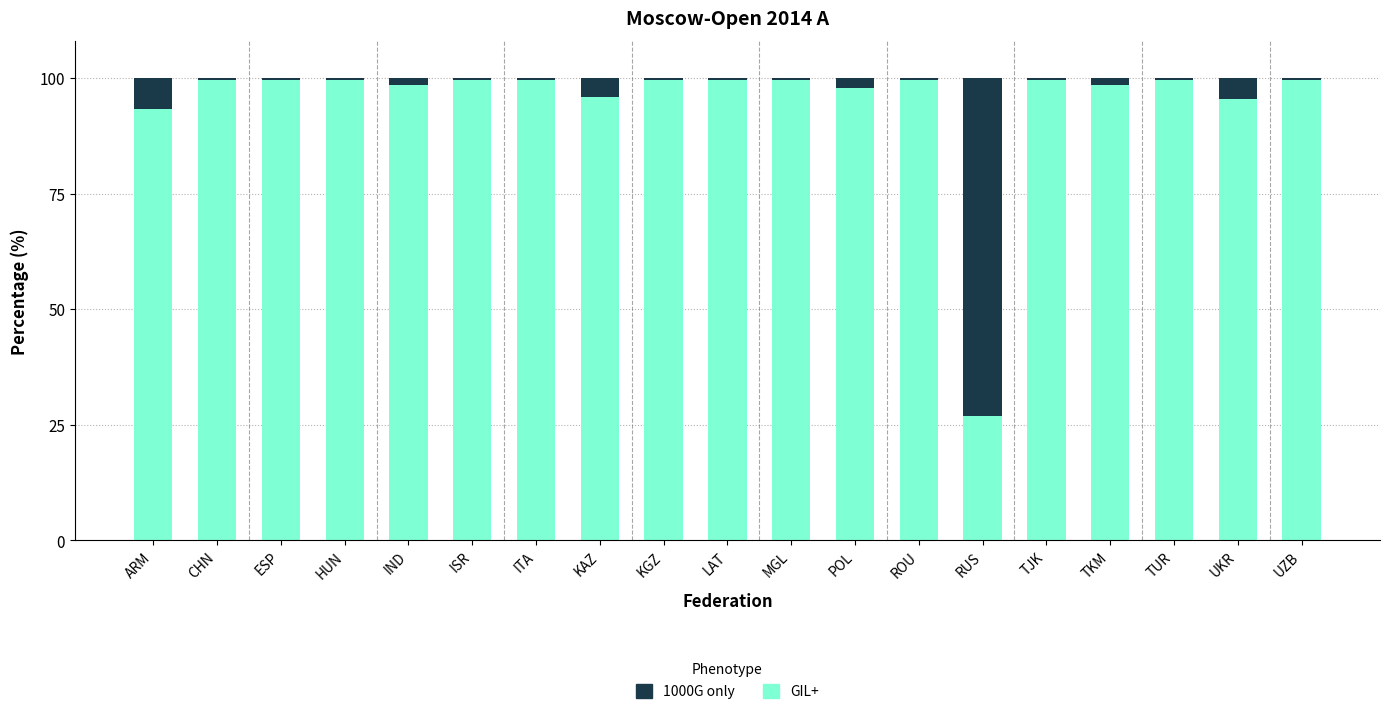

What is the highest value of the GIL+ series?

99.5